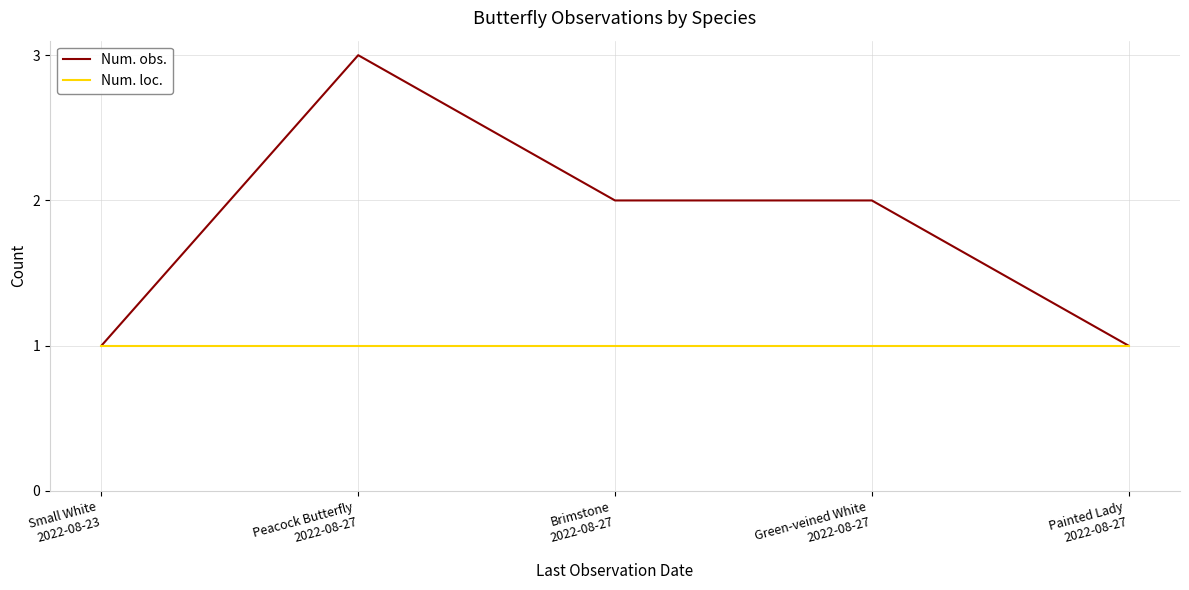

What is the greatest value displayed?

3